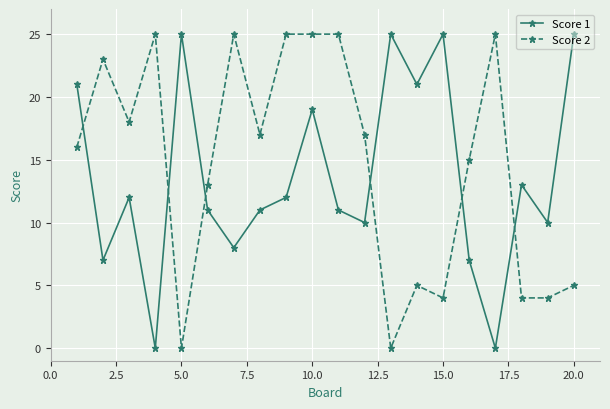

What is the value of the Score 2 point at the 14th from the left?

5